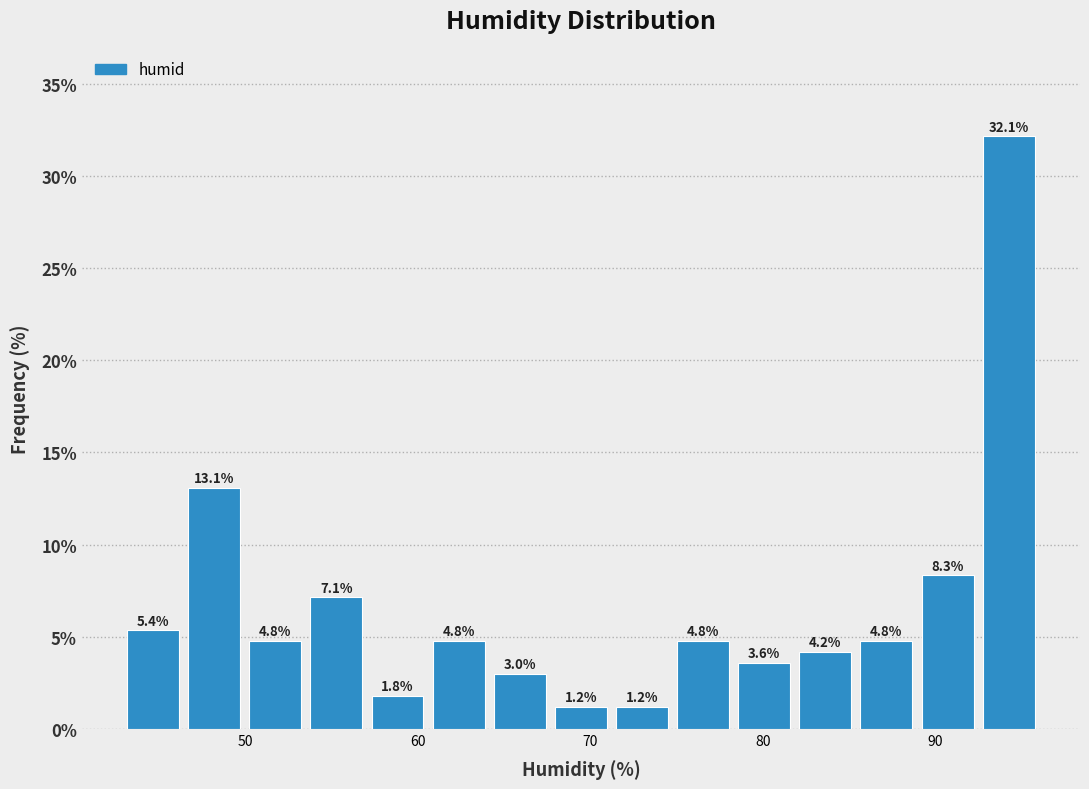

Around what value on the x-axis is the tallest bar? Give the approximate position of its centre, as read against the axis.

94